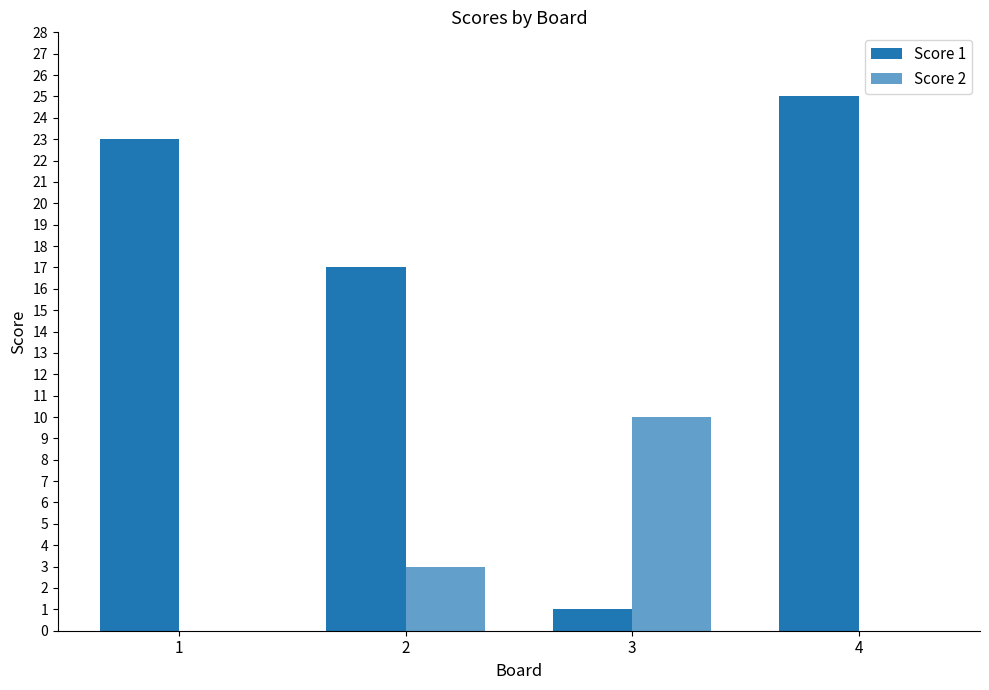

How many groups of bars are there?

4